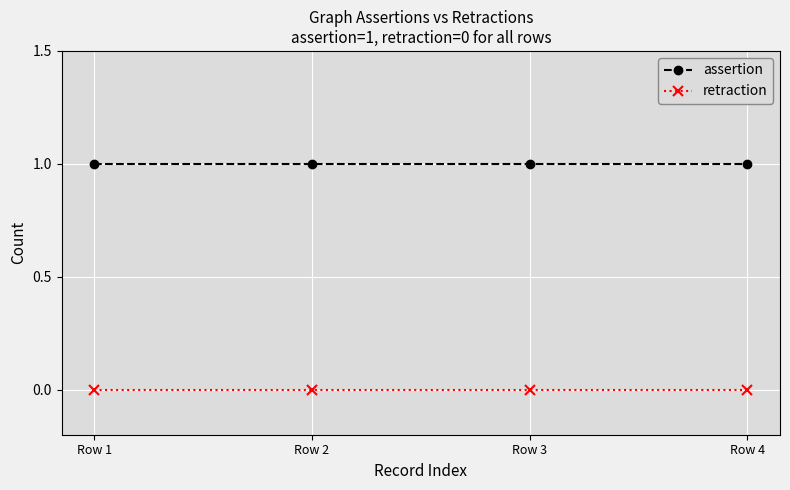

True or false: retraction has a value of 0 at Row 3.

True